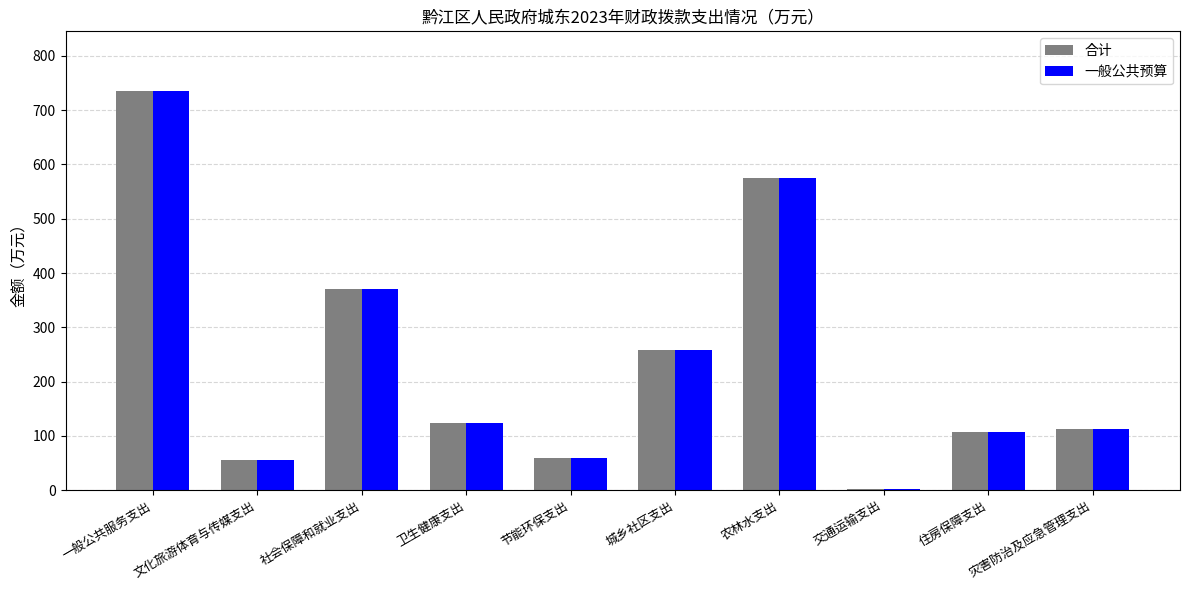

What is the sum of all 一般公共预算 values?

2398.8